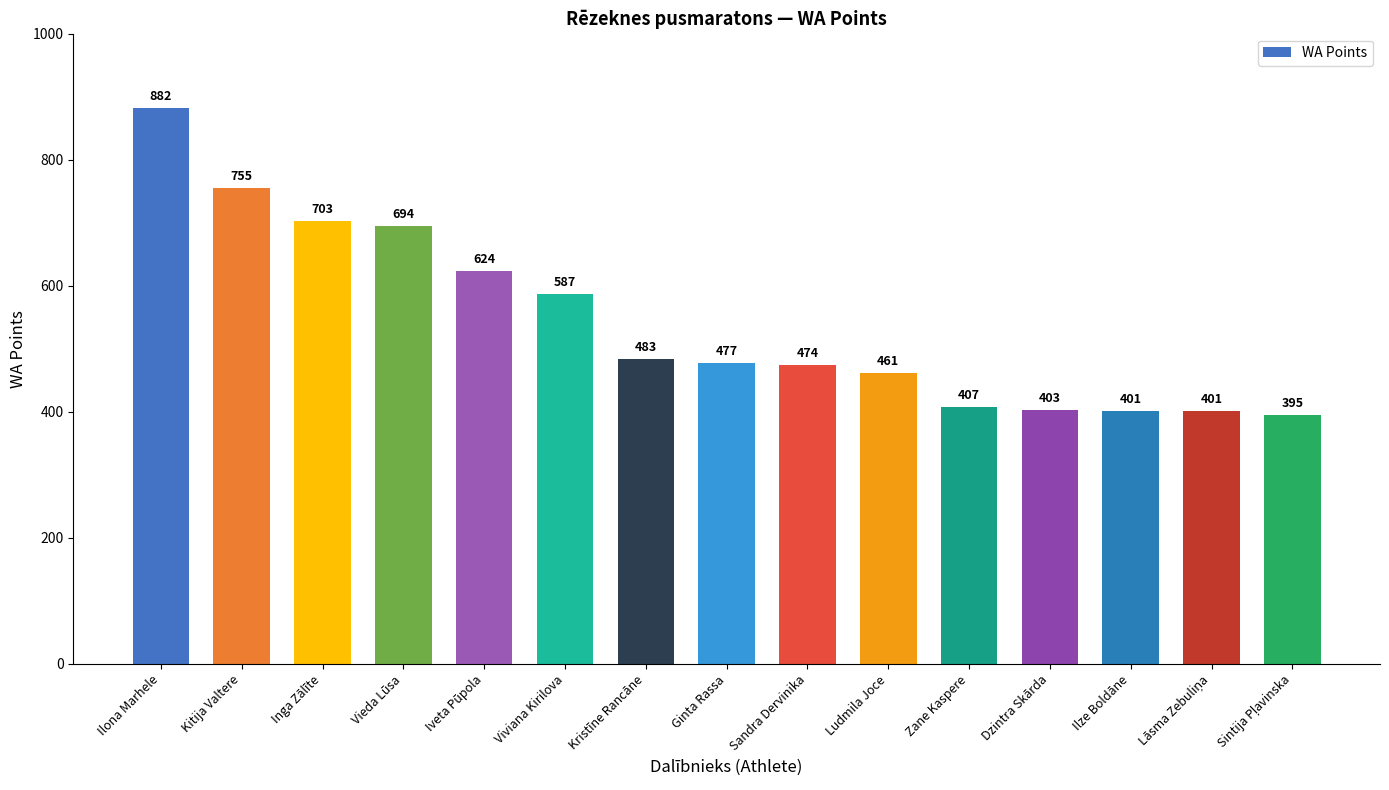

Does the chart contain stacked bars?

No